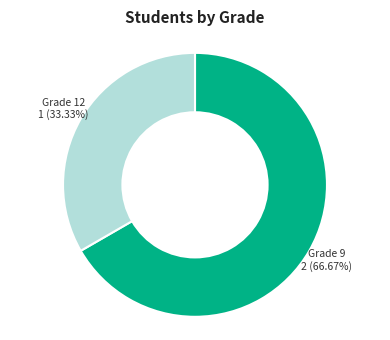

Does any single category account for the majority?

Yes